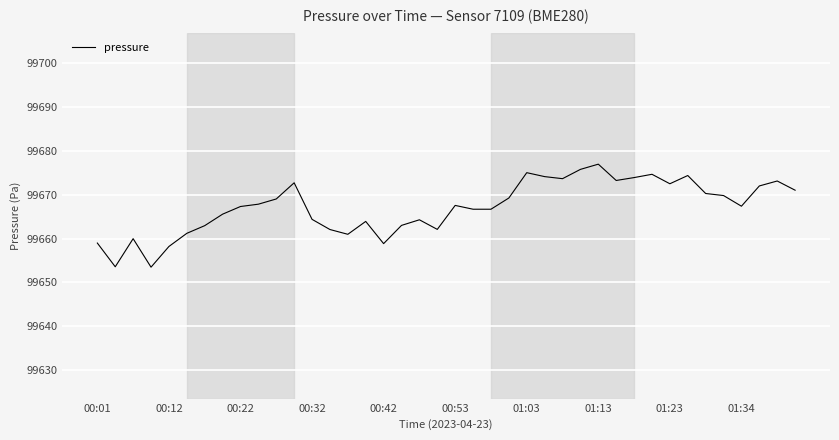

What is the difference between the maximum and minimum values?

23.5